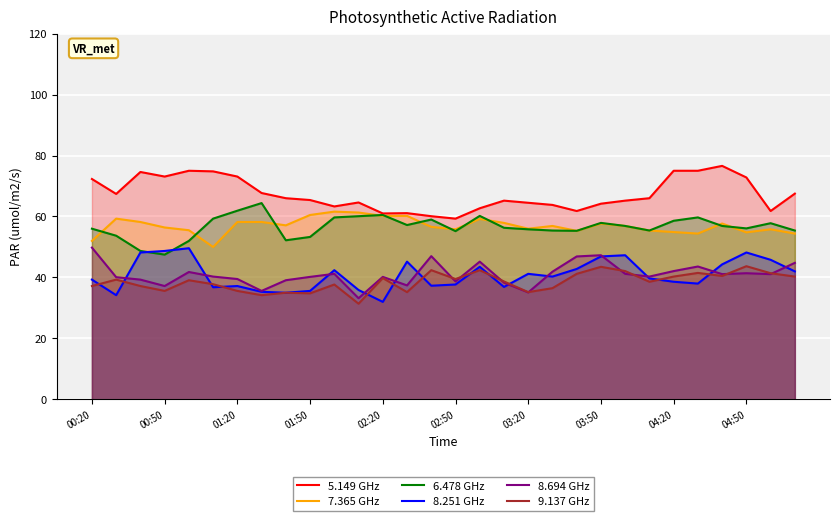

Which series changed the most between 02:20 and 03:20?

8.251 GHz